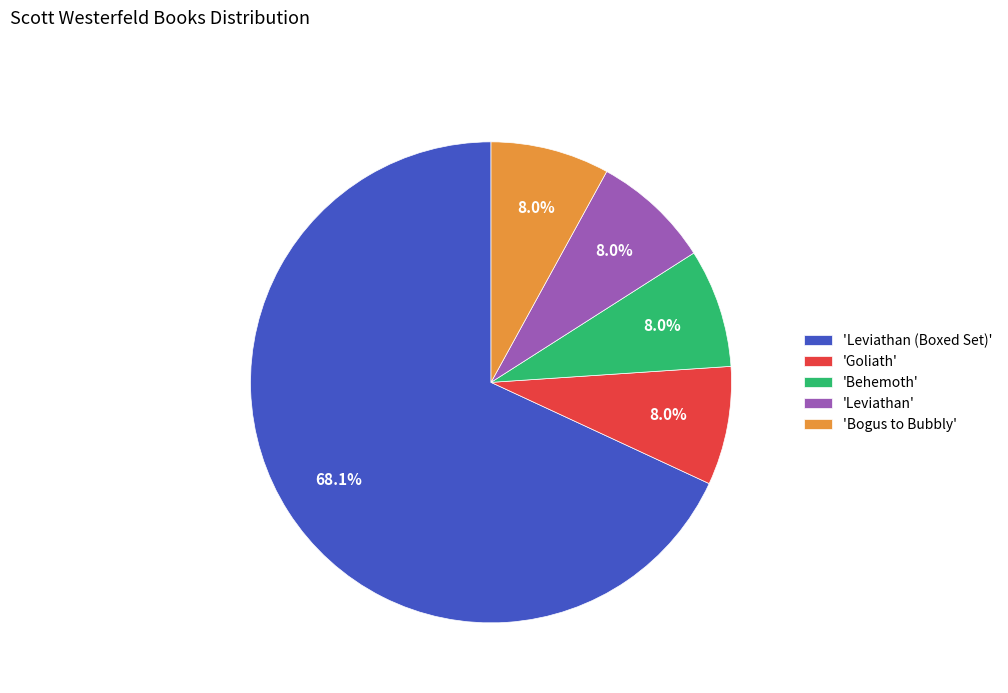

What percentage is NOT represented by 'Behemoth'?

92.0%